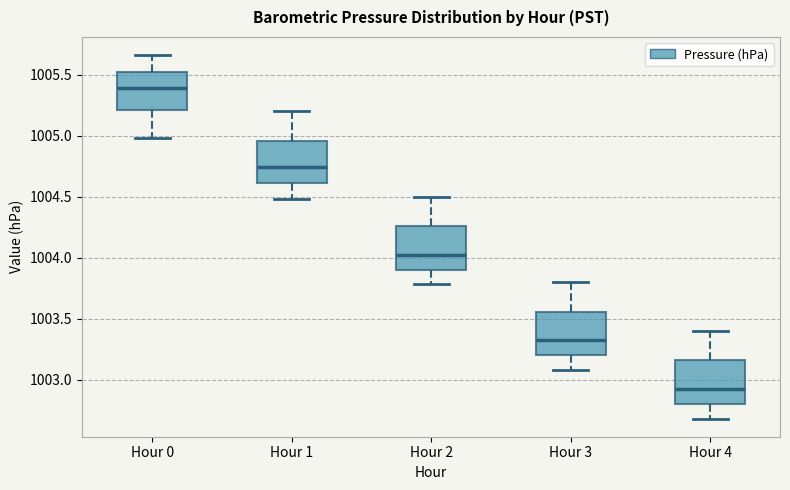

Reading left to right, transcribe this box plot: for each box, give where its median line is, the range the box spans, and where its two whiskers end, as read against the y-axis. The values are not printed on the chart, so give them approximately, as read against the axis.

Hour 0: median 1005.40, box 1005.20 to 1005.50, whiskers 1005.00 to 1005.65
Hour 1: median 1004.75, box 1004.60 to 1004.95, whiskers 1004.50 to 1005.20
Hour 2: median 1004.00, box 1003.90 to 1004.25, whiskers 1003.80 to 1004.50
Hour 3: median 1003.30, box 1003.20 to 1003.55, whiskers 1003.10 to 1003.80
Hour 4: median 1002.90, box 1002.80 to 1003.15, whiskers 1002.70 to 1003.40